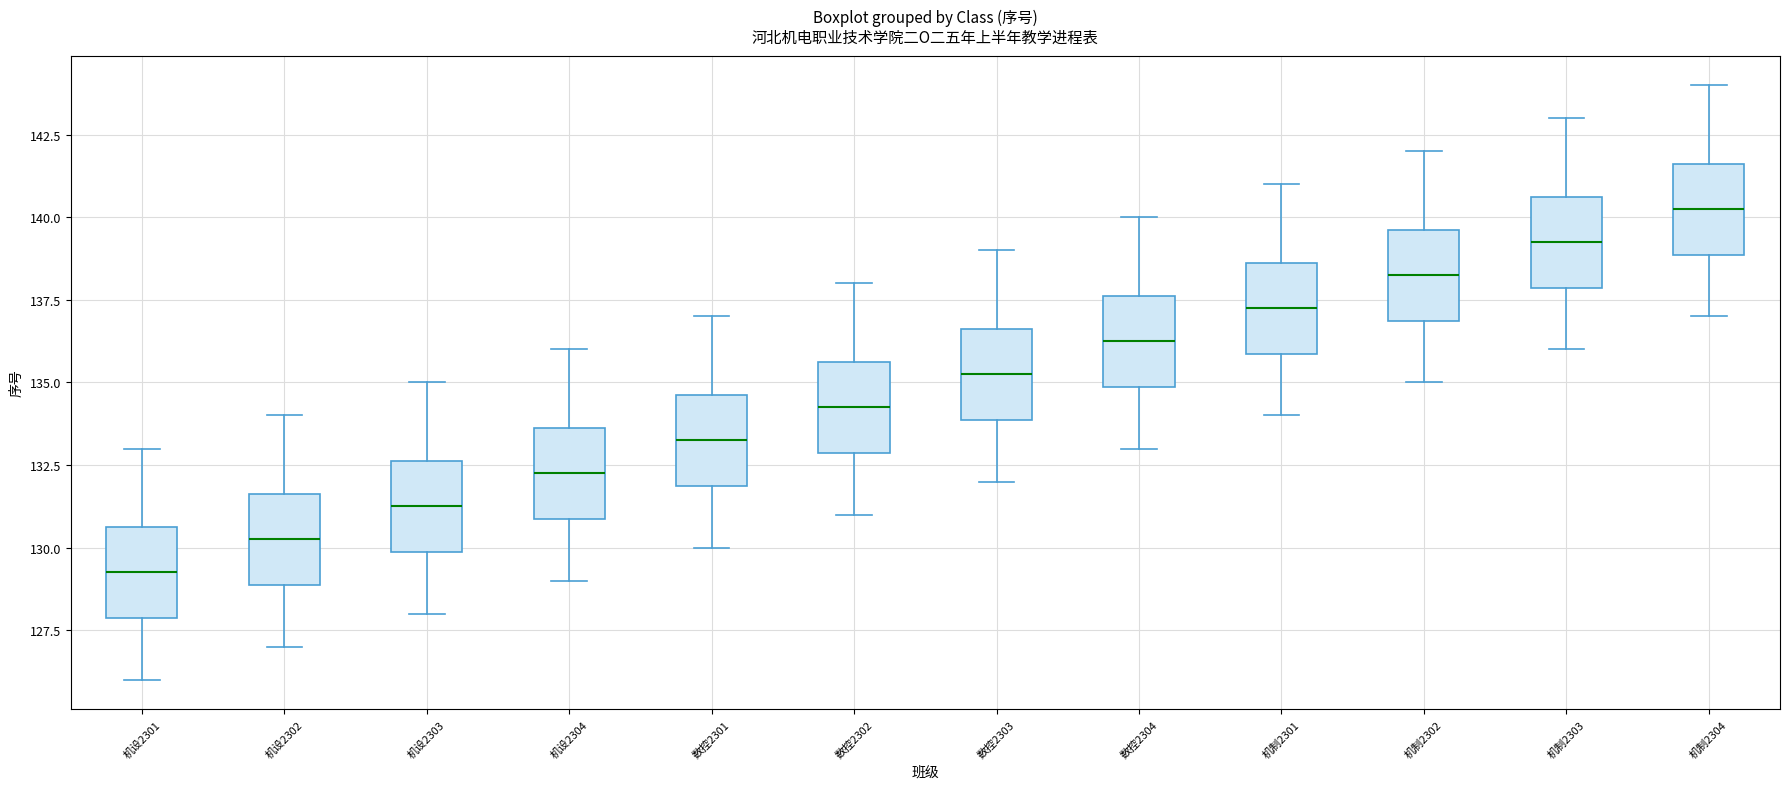

Where is the upper edge of the box for 机设2303 on the y-axis? The values are not printed on the chart, so give them approximately, as read against the axis.

132.5